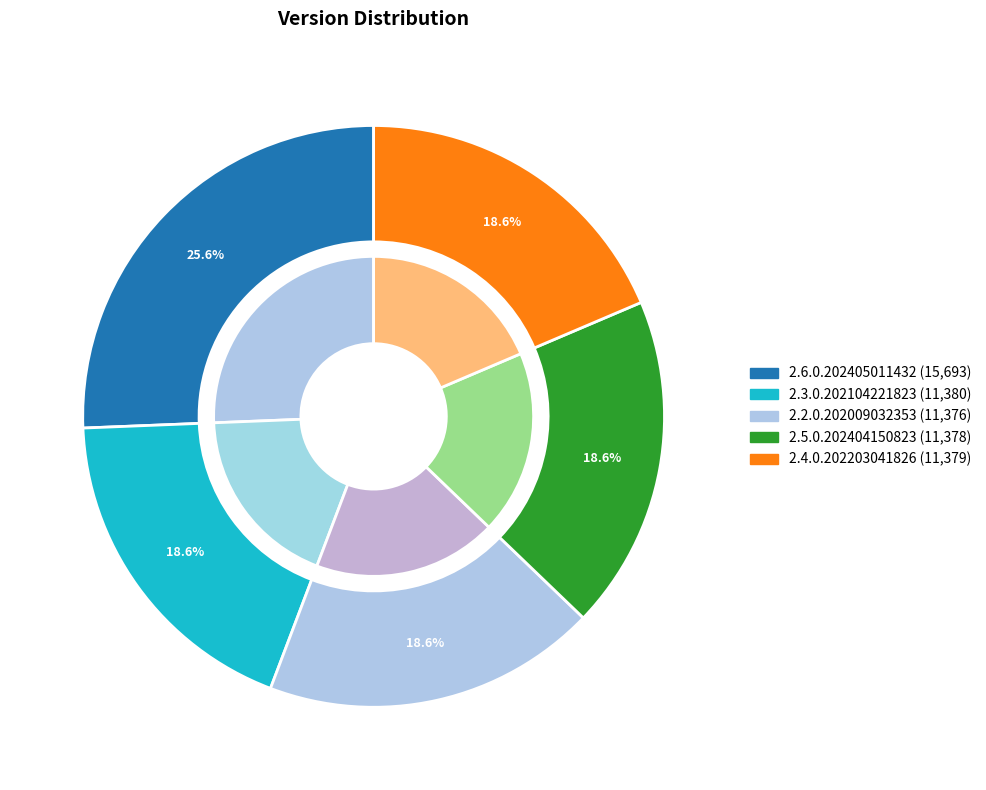

Is the sum of 2.6.0.202405011432 and 2.2.0.202009032353 greater than half?

No